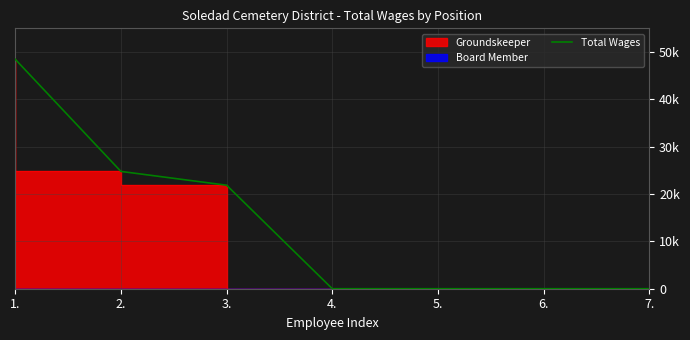

List the labels in order of value, largest first.

1., 2., 3., 4., 5., 6., 7.